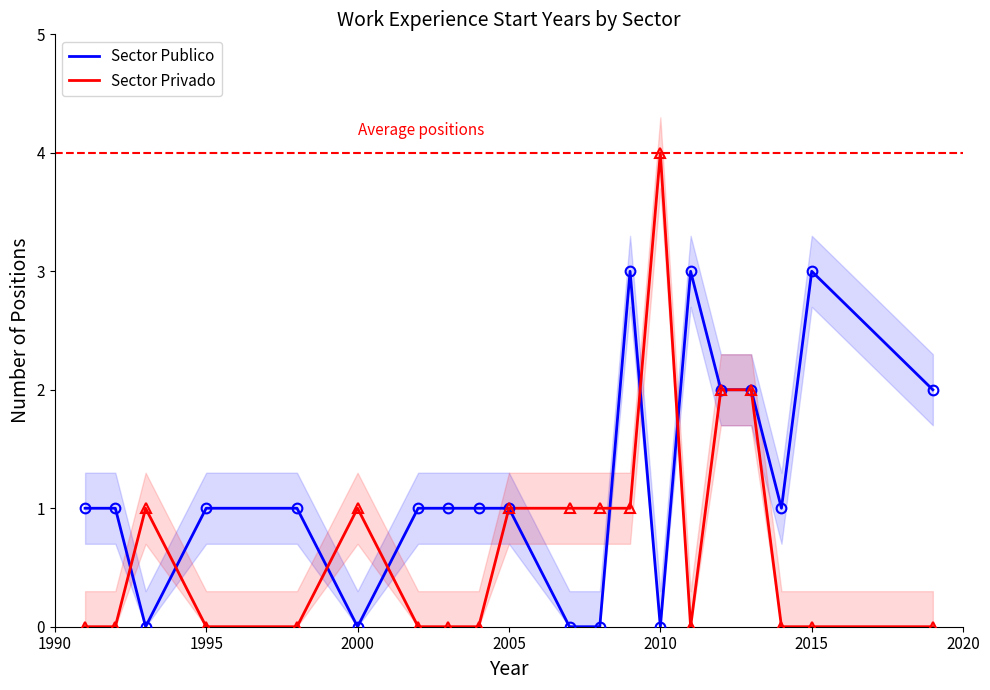

At how many categories does at least one series exceed 0?

20